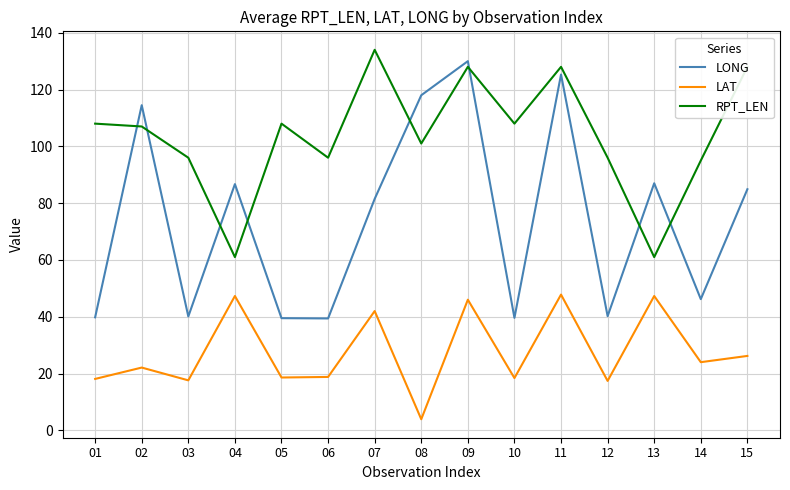

In RPT_LEN, how many points are lower than both neighbors (excluding endpoints)?

5